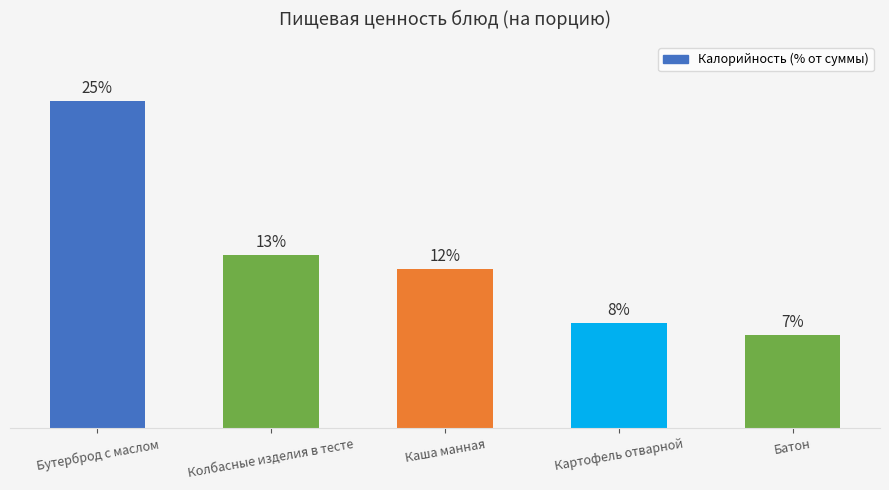

List the labels in order of value, largest first.

Бутерброд с маслом, Колбасные изделия в тесте, Каша манная, Картофель отварной, Батон